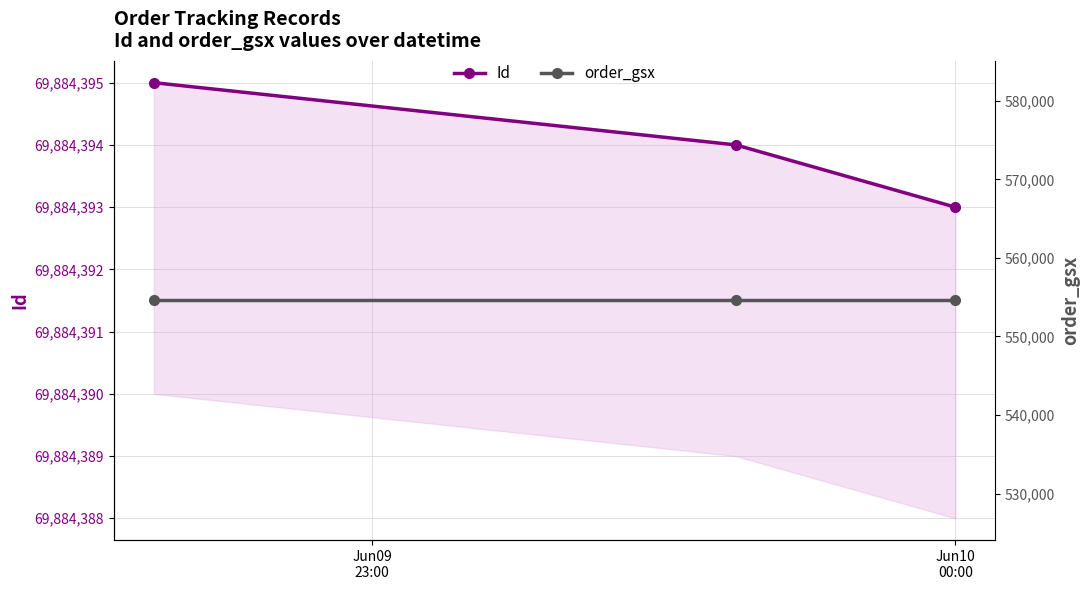

How many series are shown in this chart?

2